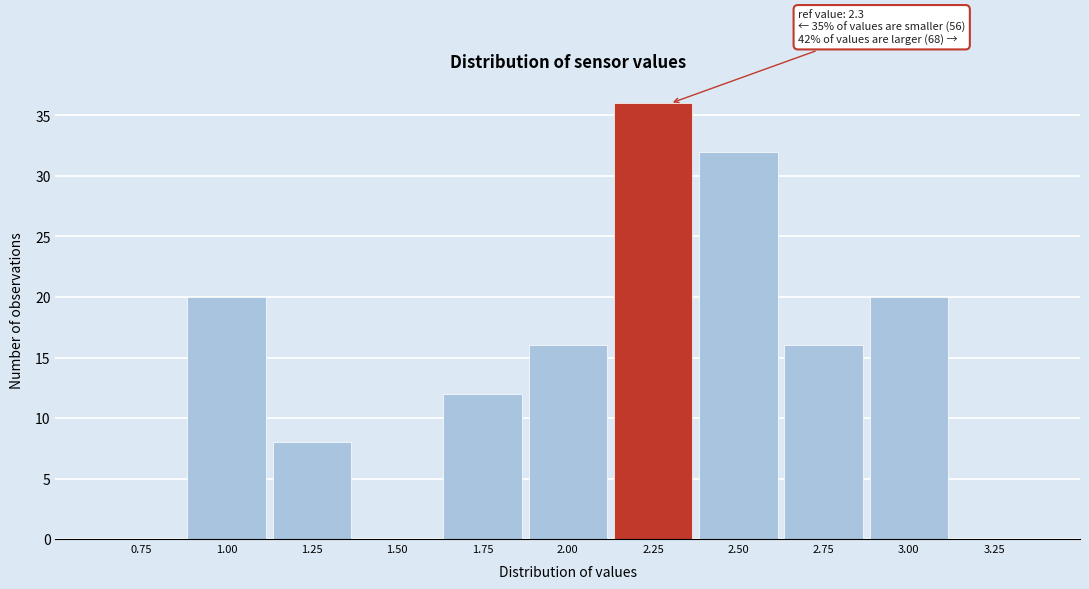

Reading left to right, list all the values displayed in this chart.

0.75=0	1.00=20	1.25=8	1.50=0	1.75=12	2.00=16	2.25=36	2.50=32	2.75=16	3.00=20	3.25=0